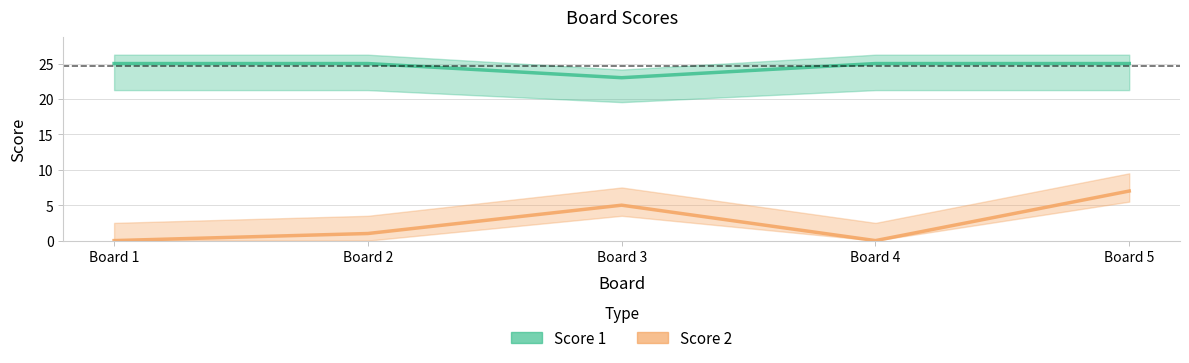

Reading left to right, extract all data points from this chart.

Score 1: 25	25	23	25	25
Score 2: 0	1	5	0	7